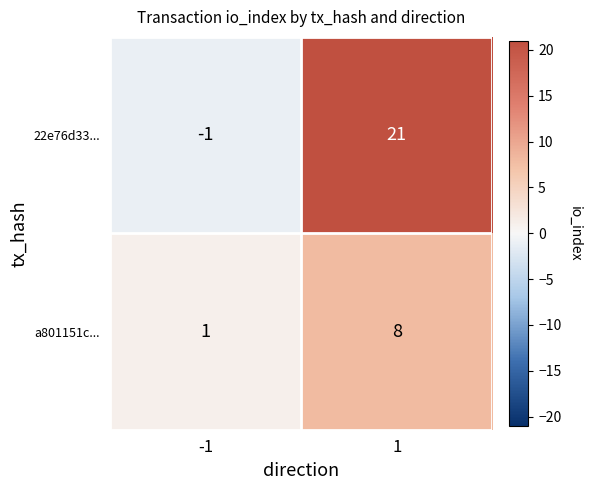

What is the average value of the 22e76d33... series?

10